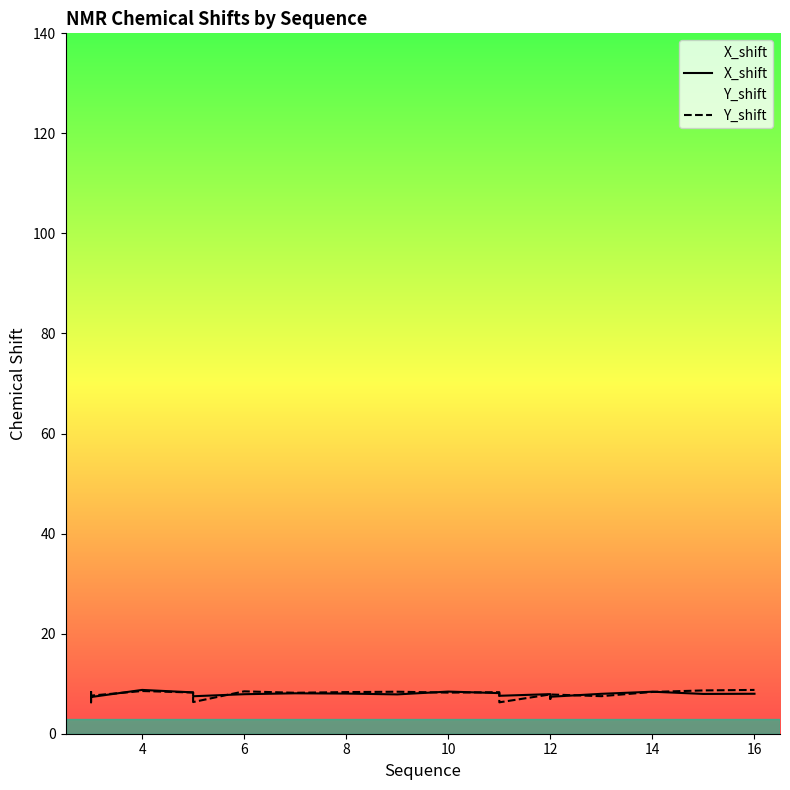

What is the label of the 8th point from the right?

12